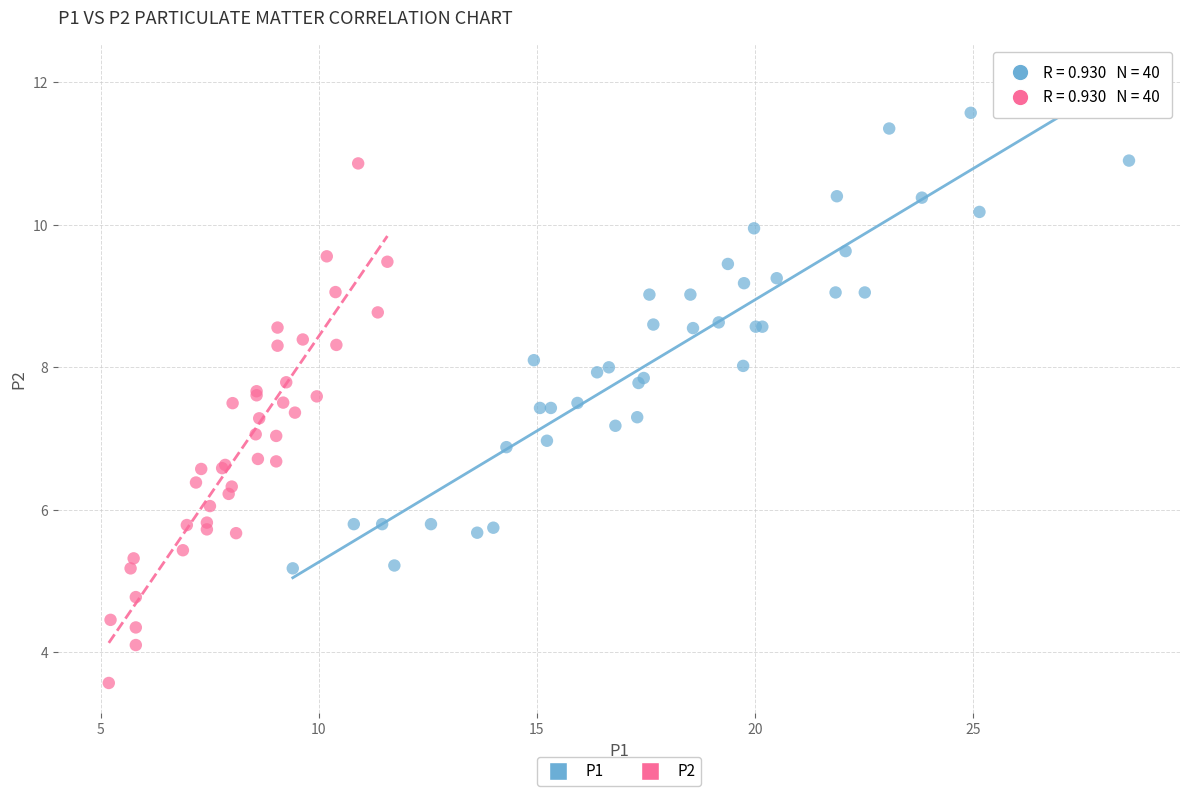

Which series reaches the minimum Y coordinate?

P2